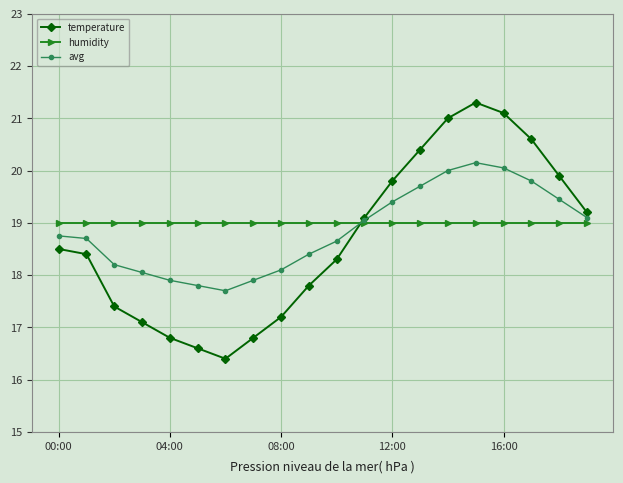

How many lines are shown in the chart?

3